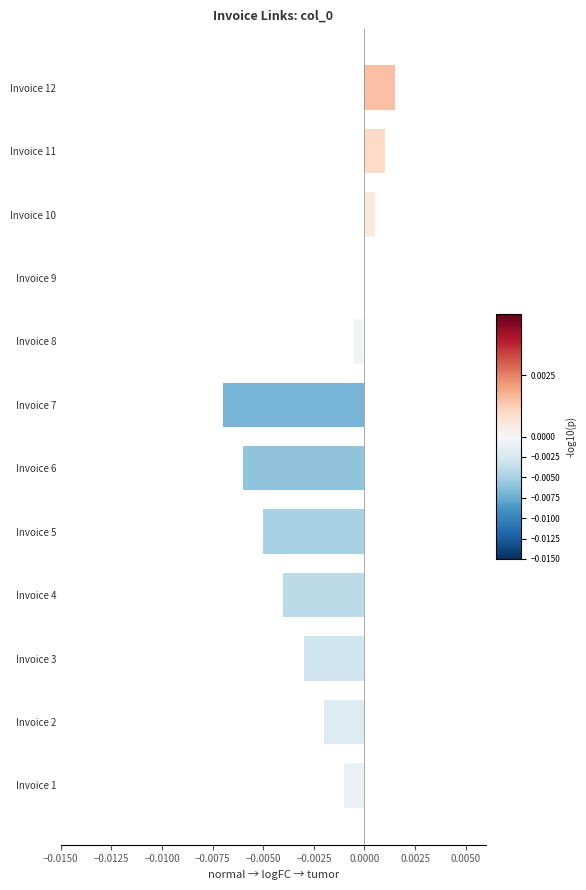

How many data points does each series have?

12